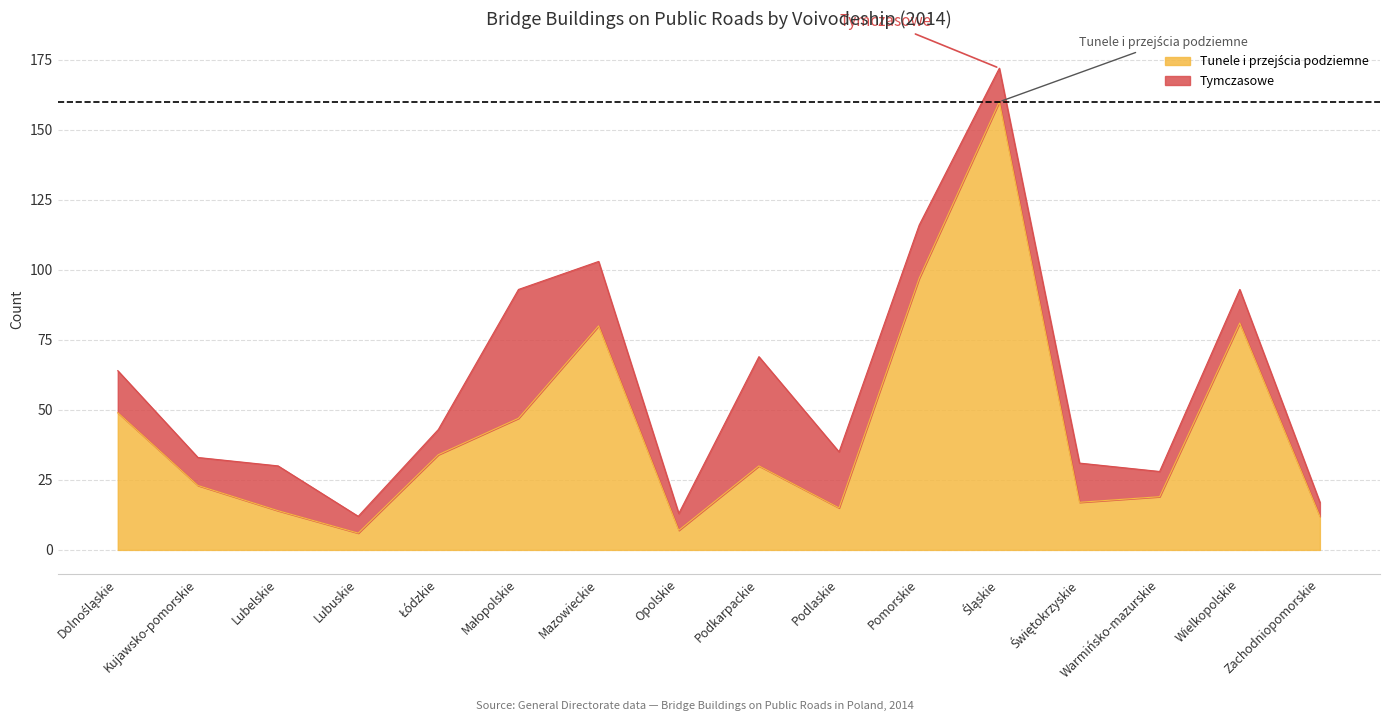

True or false: the data shows 268 at Śląskie.

False